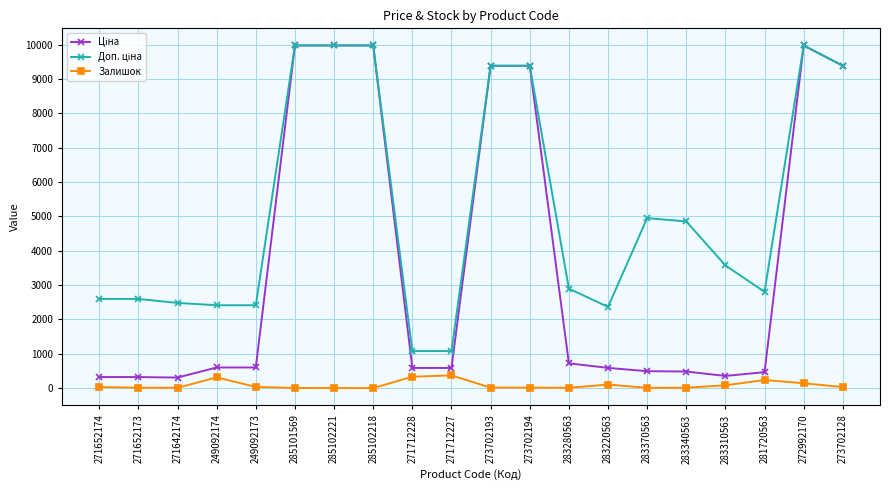

True or false: Залишок has more than 1 interior local peaks.

True